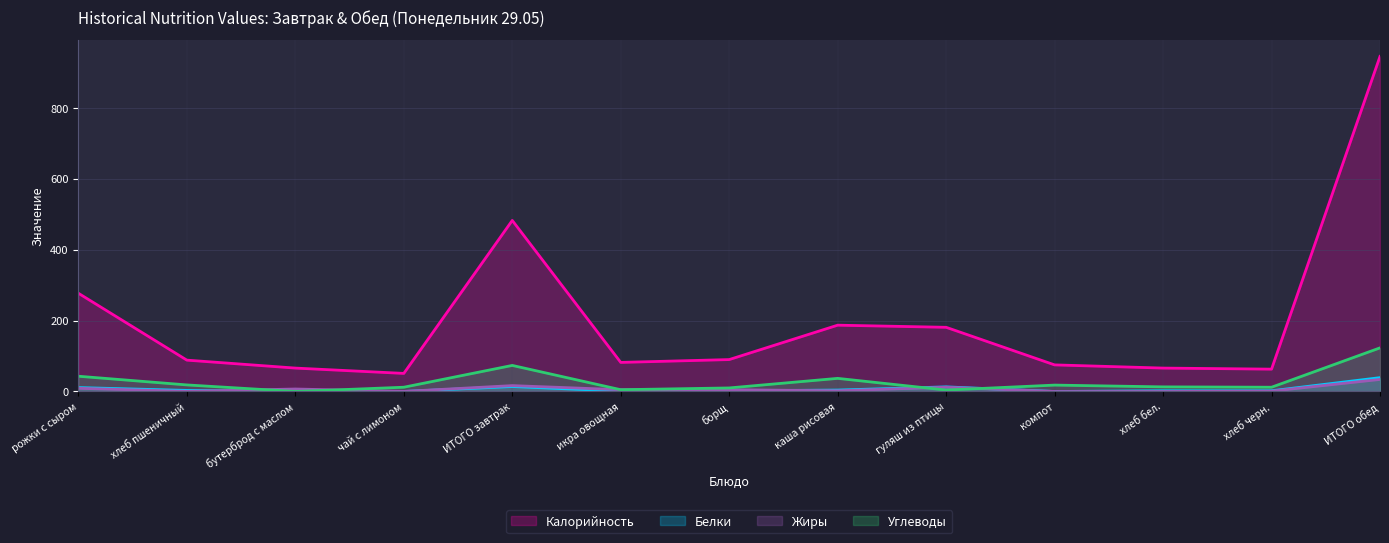

Which category has the highest value in the Углеводы series?

ИТОГО обед